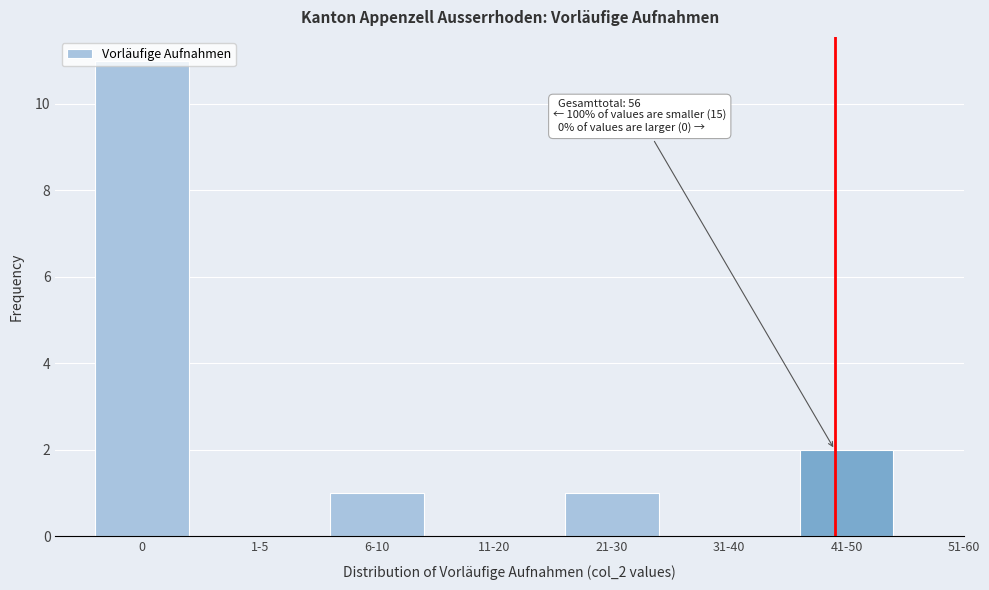

What is the sum of all values?

15